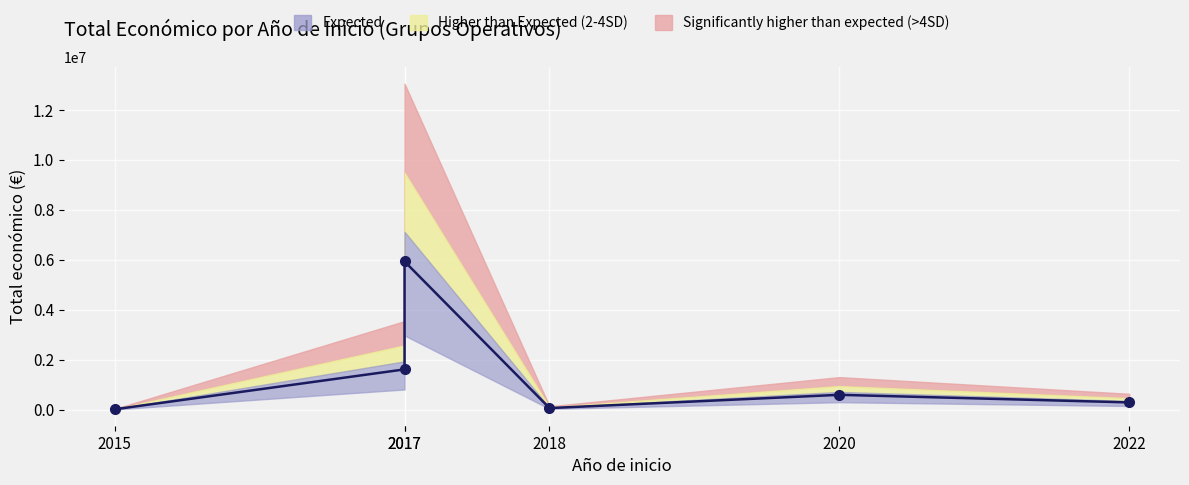

At which label does the data first exceed 590909?

2017